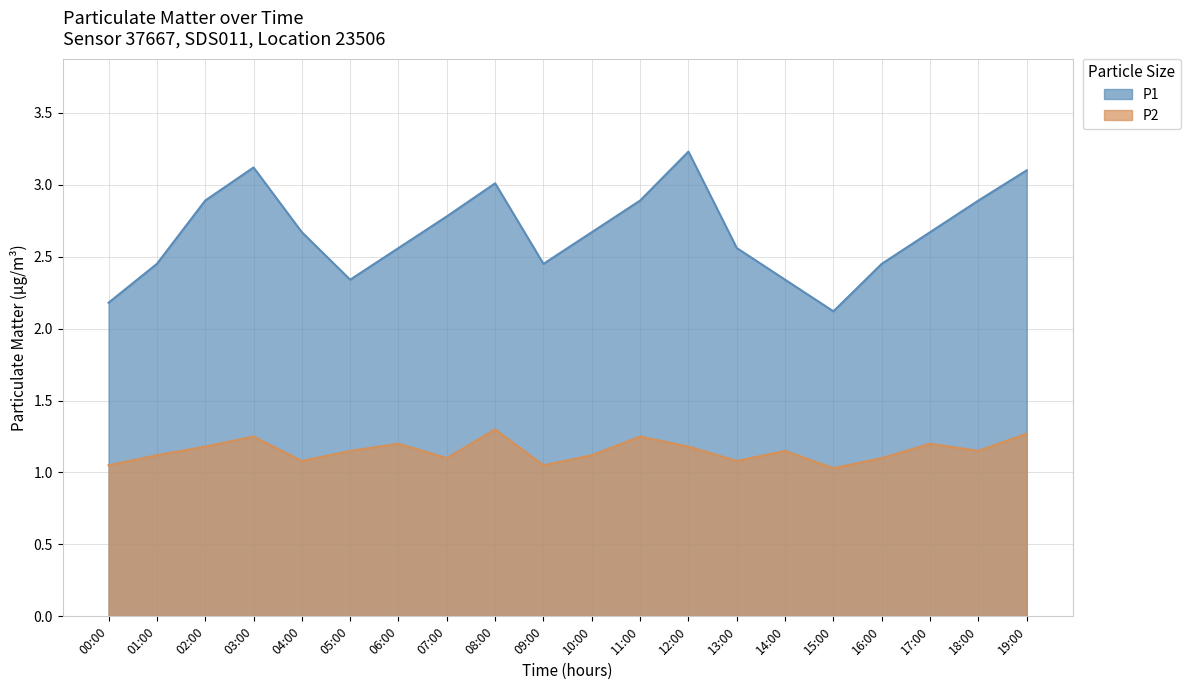

The value of P2 at 13:00 is 0.6. True or false?

False